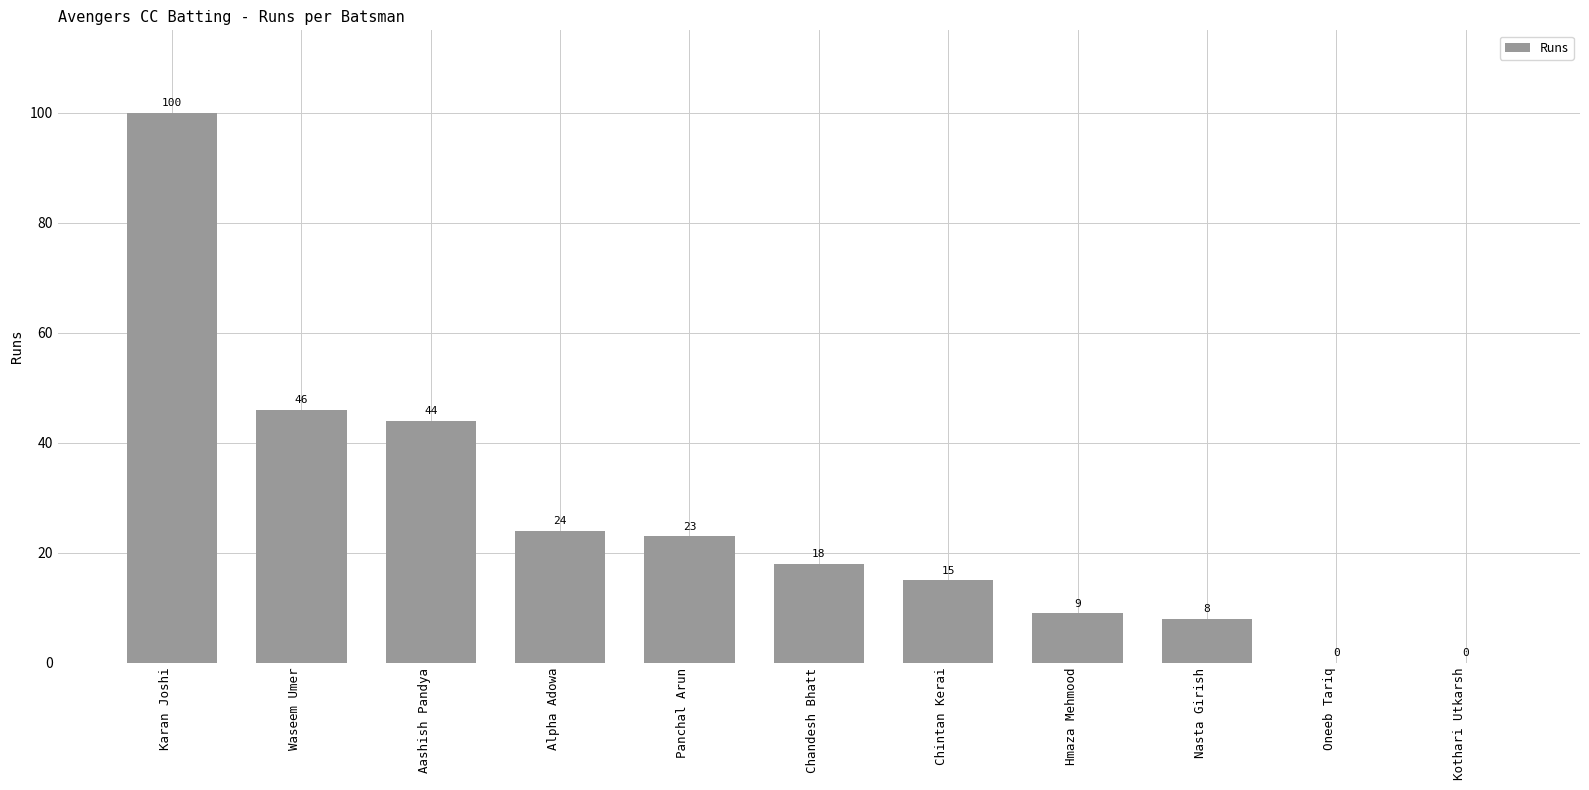

What value does the data have at Waseem Umer, to the nearest 5?

45